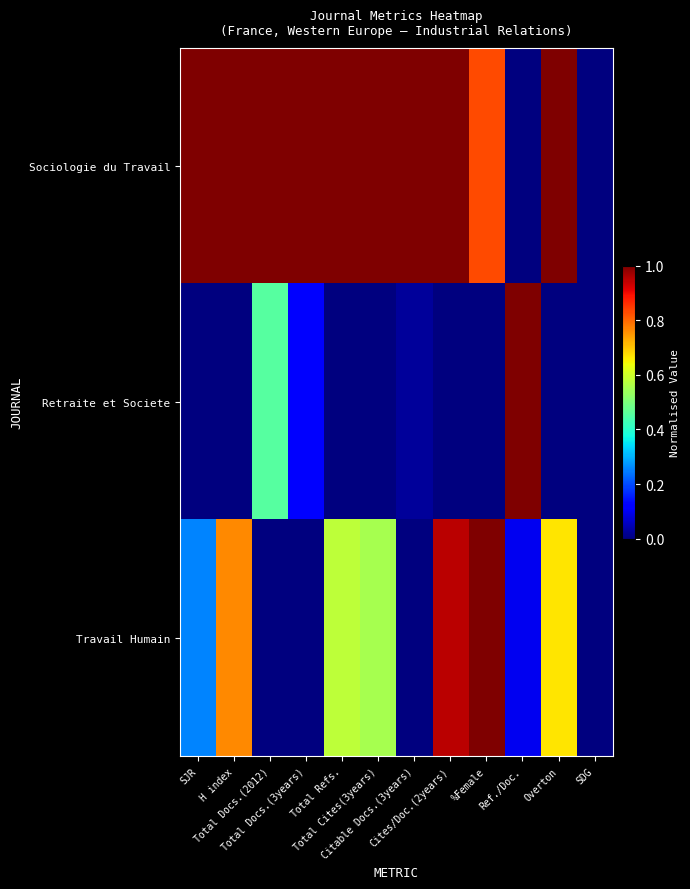

What is the spread (max minus min) of values at SJR?

1.0